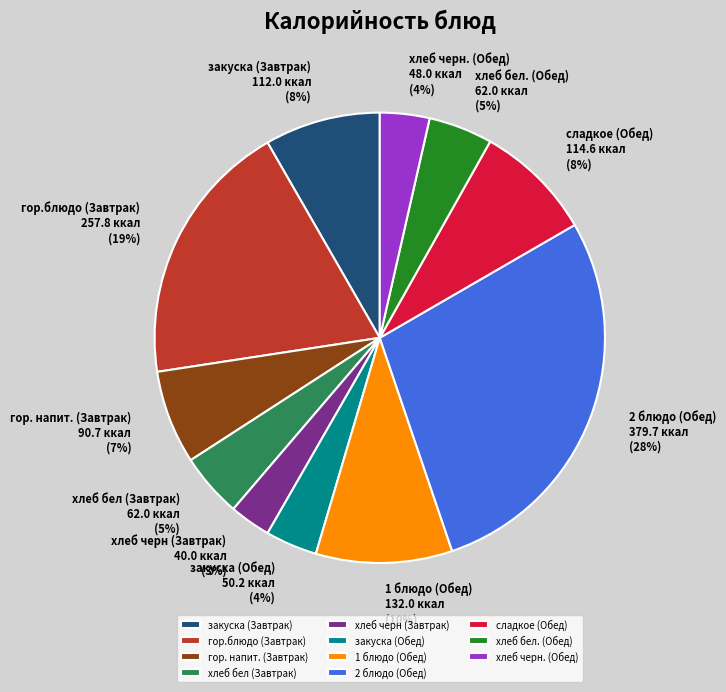

Which slice is the largest?

2 блюдо (Обед)